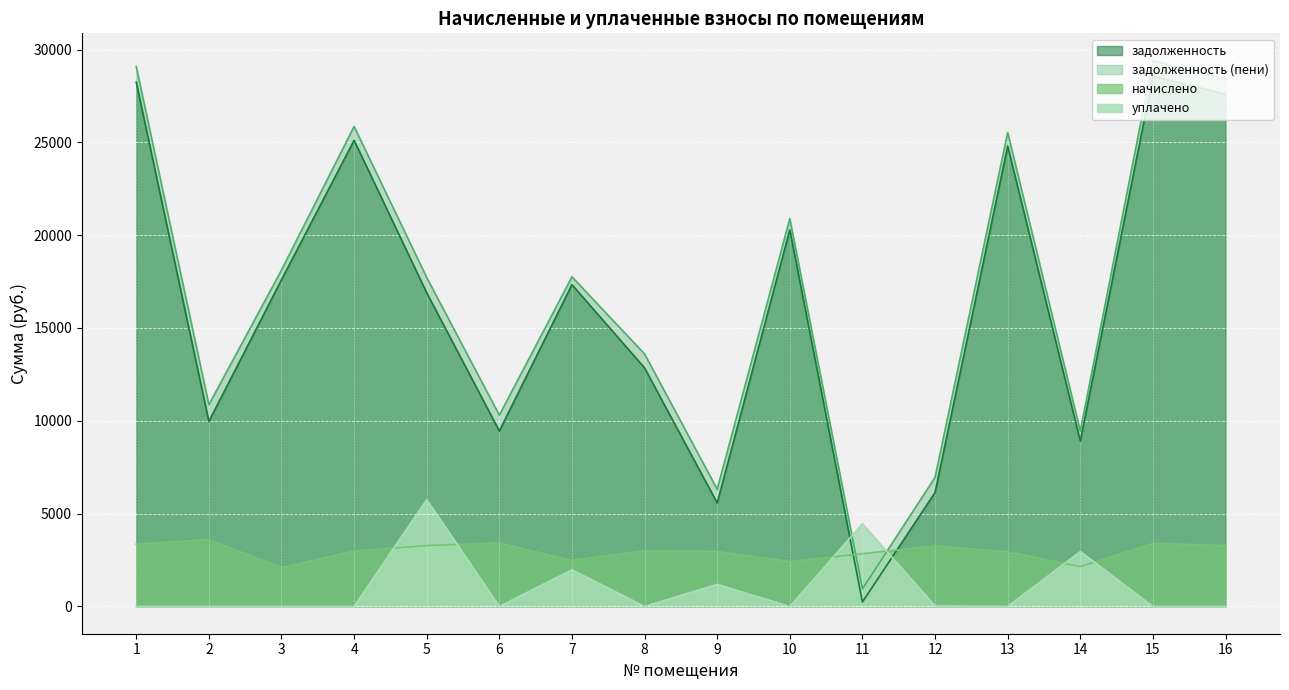

True or false: задолженность has more than 0 points higher than both neighbors.

True